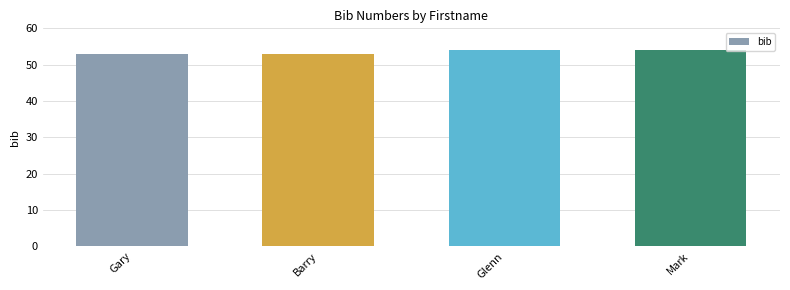

What is the label of the 4th bar from the right?

Gary